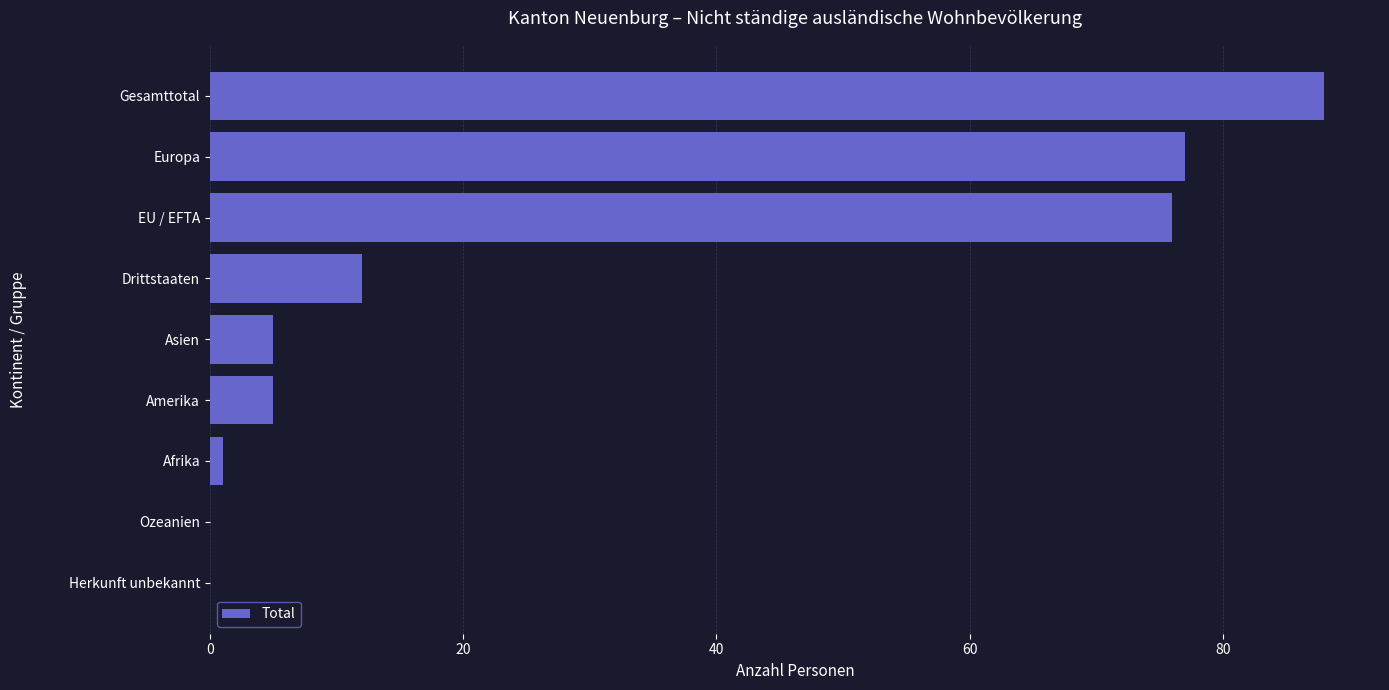

Are the bars grouped side by side (vs. stacked)?

No